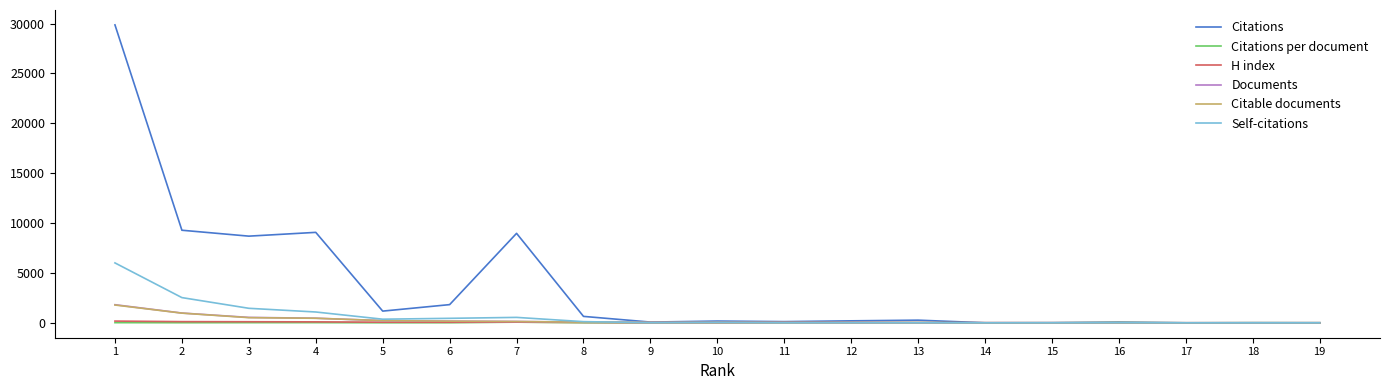

Does the chart have visible grid lines?

No